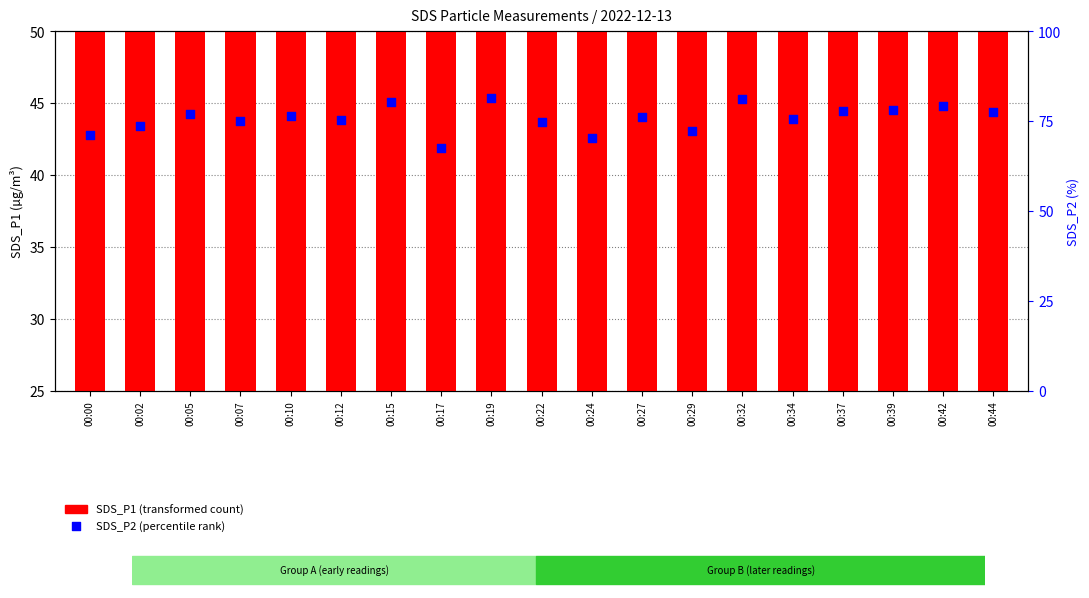

At which category is the sum across all series the highest?

00:32